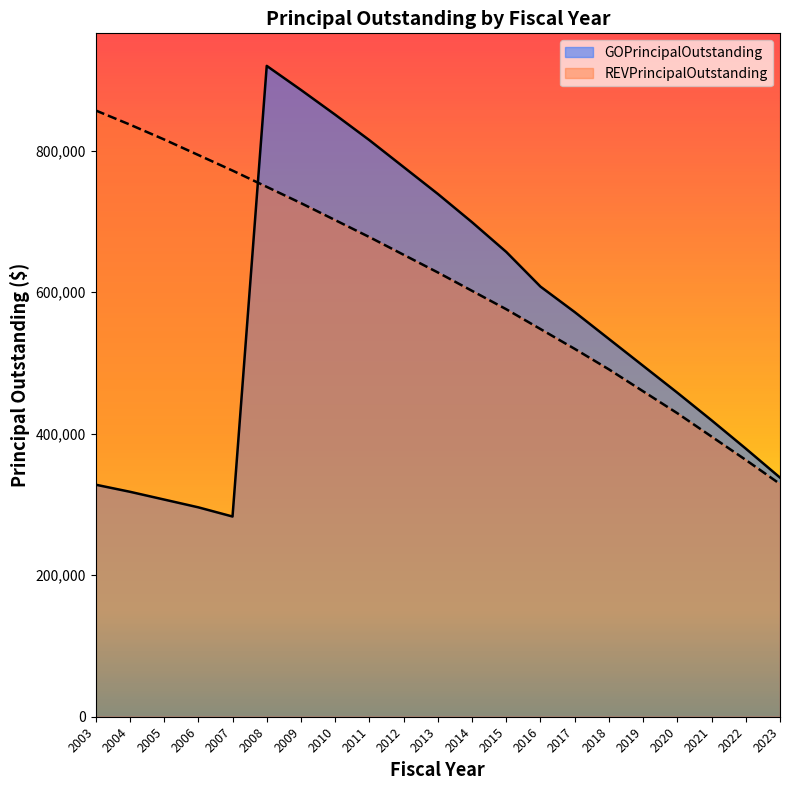

Reading left to right, extract all data points from this chart.

GOPrincipalOutstanding: 2003=328000	2004=318000	2005=307000	2006=296000	2007=283000	2008=920000	2009=886000	2010=851000	2011=815000	2012=777000	2013=739000	2014=699000	2015=657000	2016=608000	2017=572000	2018=534000	2019=496000	2020=458000	2021=419000	2022=379000	2023=338000
REVPrincipalOutstanding: 2003=857000	2004=837000	2005=816000	2006=794000	2007=772000	2008=749000	2009=726000	2010=702000	2011=678000	2012=653000	2013=628000	2014=602000	2015=576000	2016=548000	2017=520000	2018=491000	2019=460000	2020=429000	2021=396000	2022=363000	2023=329000